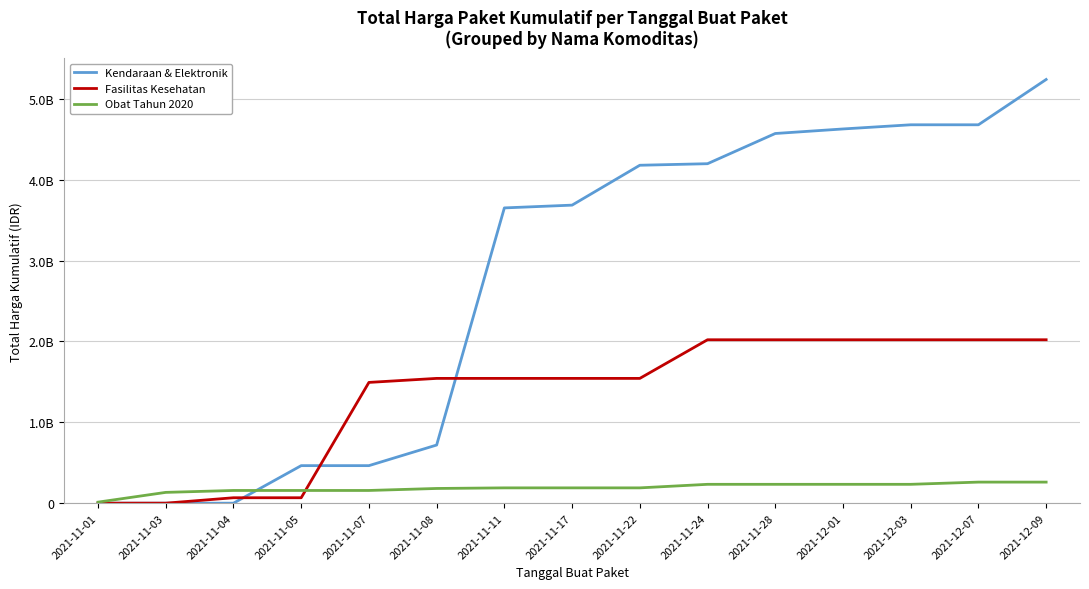

Where is Obat Tahun 2020 nearest to the value 136603835?

2021-11-03